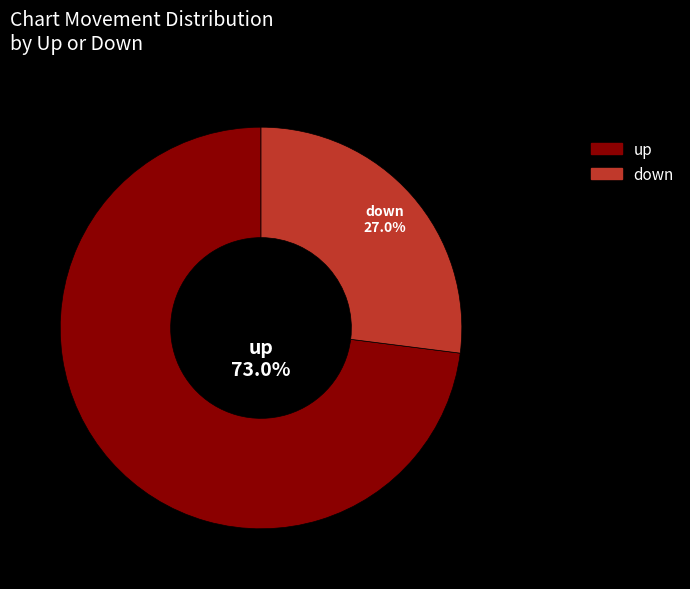

What portion of the pie excludes down?

73.0%